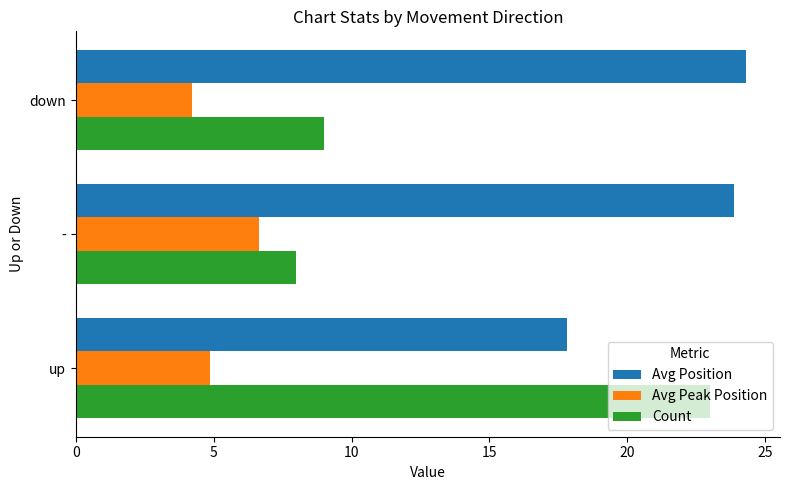

True or false: Avg Peak Position has a value of 4.2 at down.

True